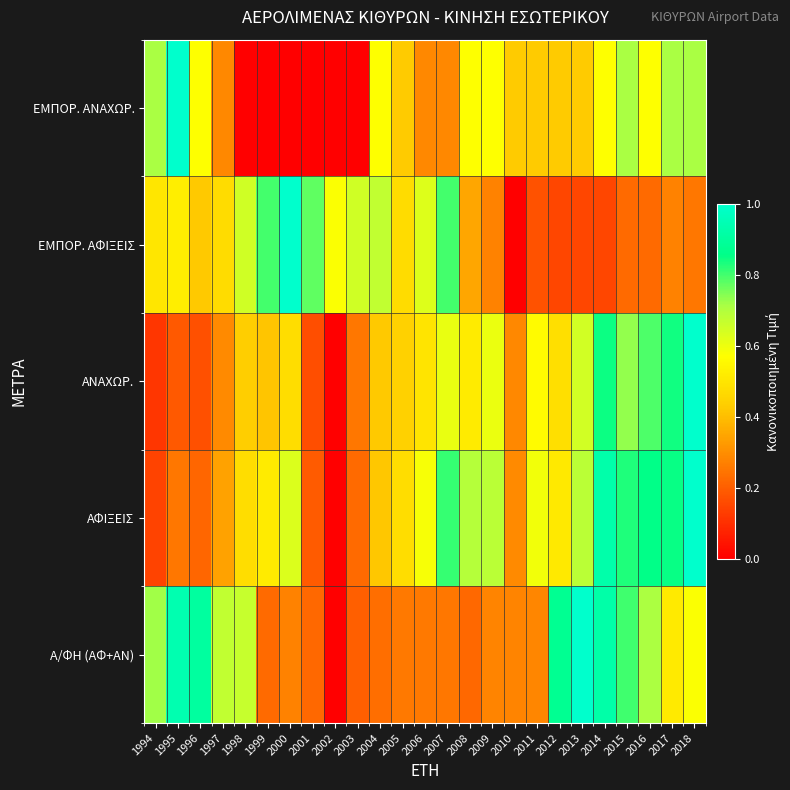

At how many categories does at least one series exceed 0?

25